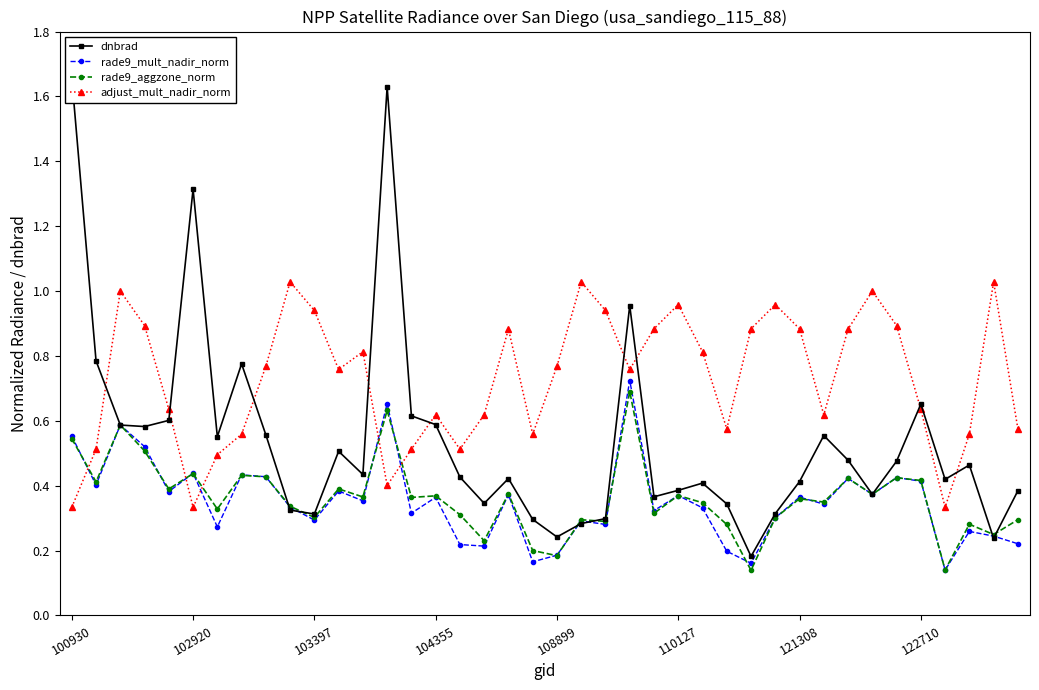

How many interior local valleys does the adjust_mult_nadir_norm series have?

9